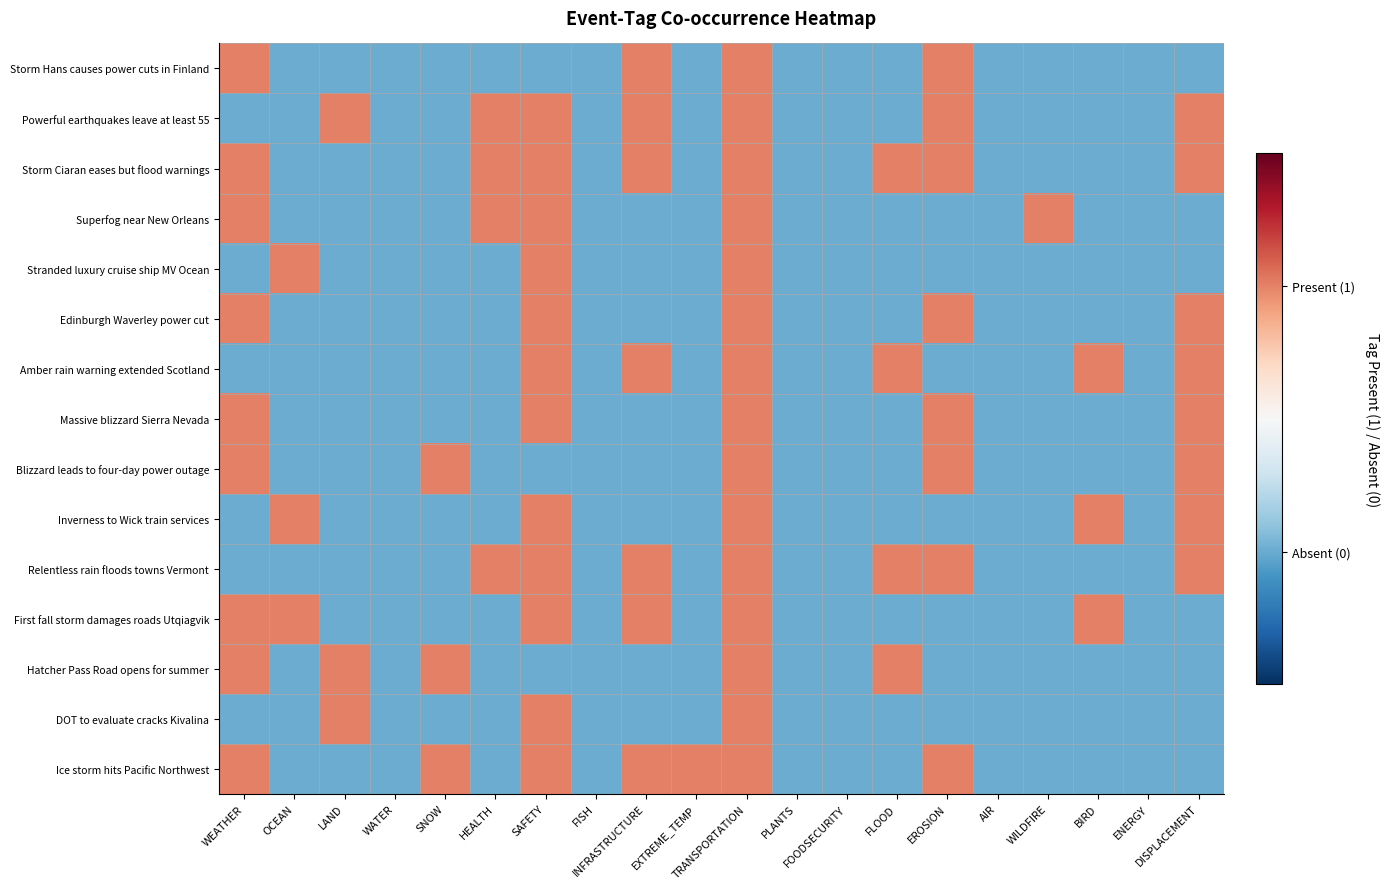

Between SAFETY and WEATHER, which is larger?

WEATHER